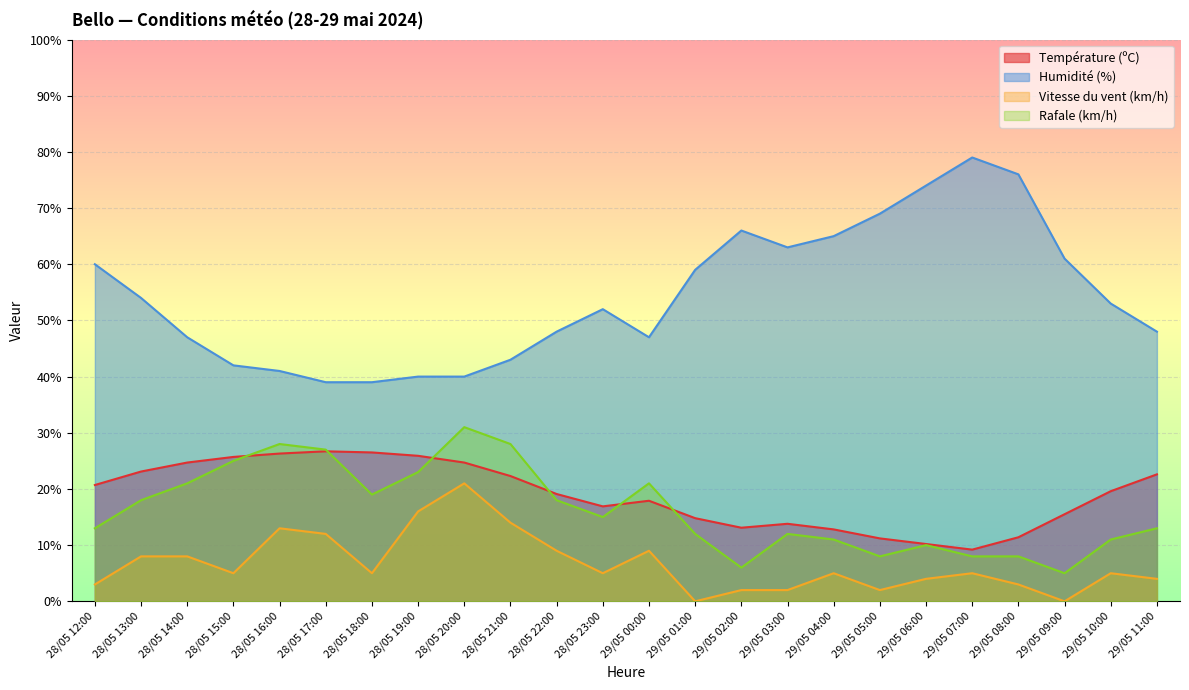

At which category is the sum across all series the highest?

28/05 20:00